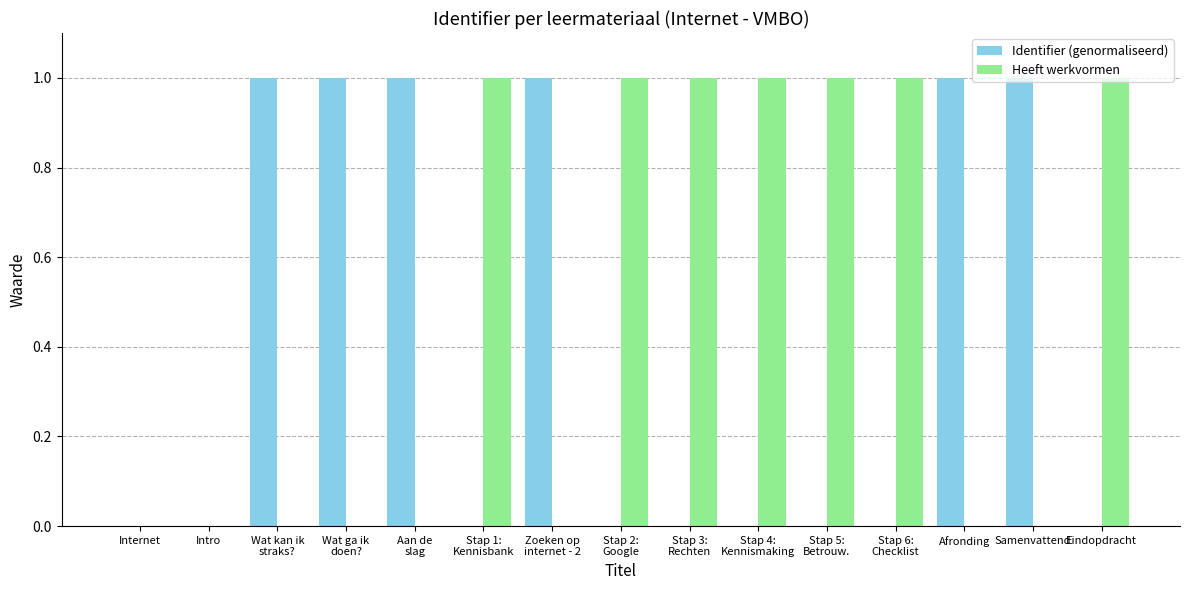

The Heeft werkvormen series shows 1.0 at Stap 3:
Rechten. True or false?

True